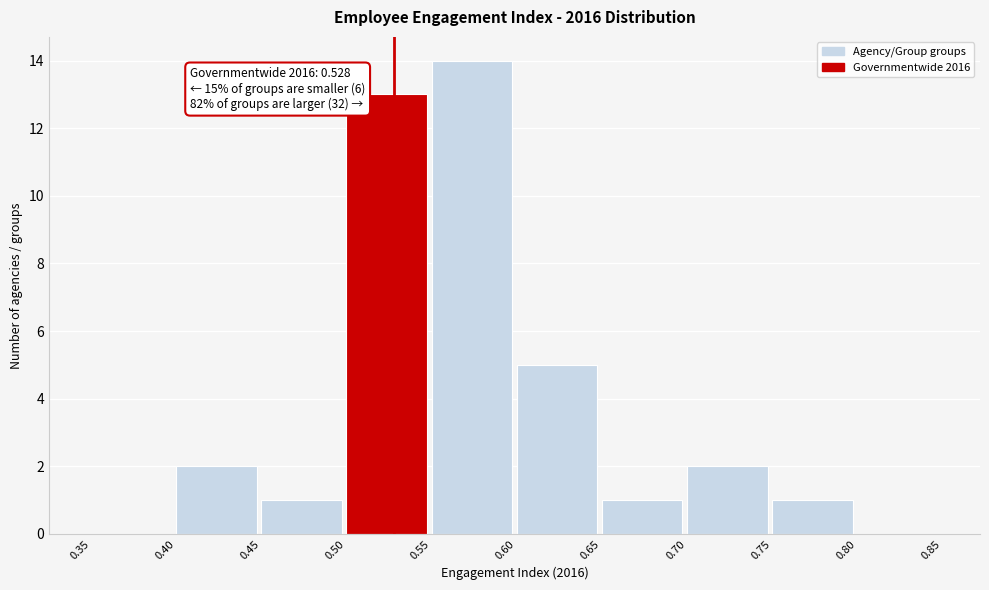

Over which range of the x-axis is the bar tallest?

0.55 to 0.60